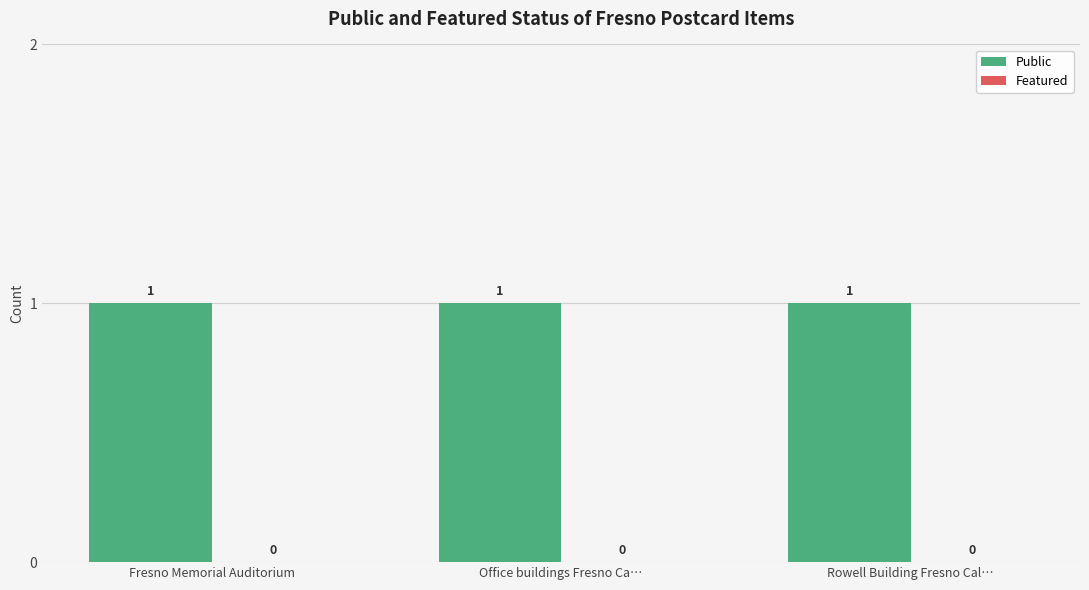

Rank the categories by Public value from lowest to highest.

Fresno Memorial Auditorium, Office buildings Fresno Ca…, Rowell Building Fresno Cal…